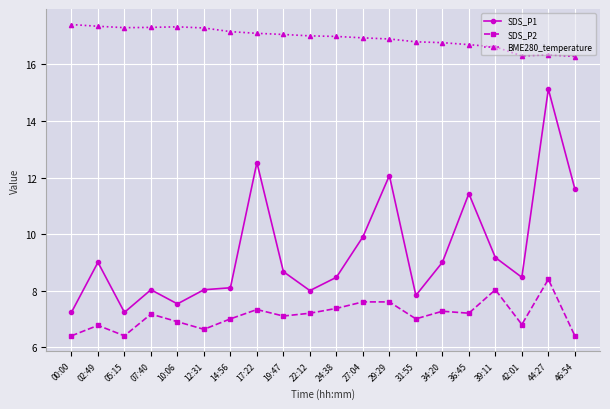

True or false: SDS_P1 and SDS_P2 intersect in this chart.

False